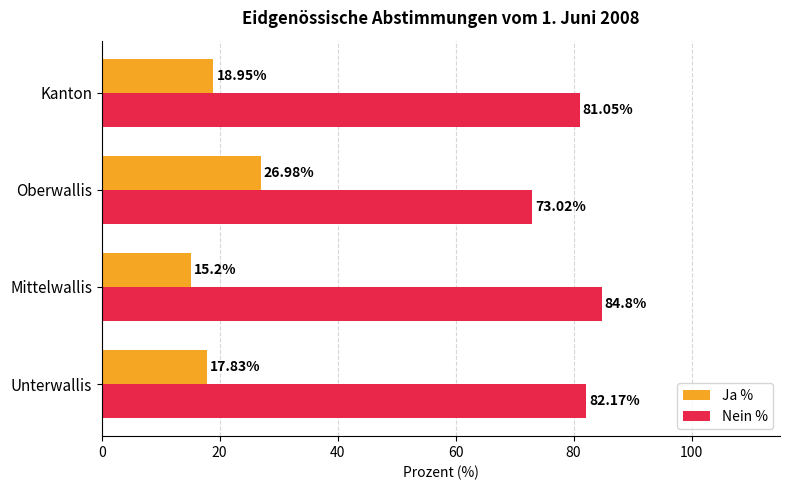

Where is Nein % nearest to the value 78?

Kanton